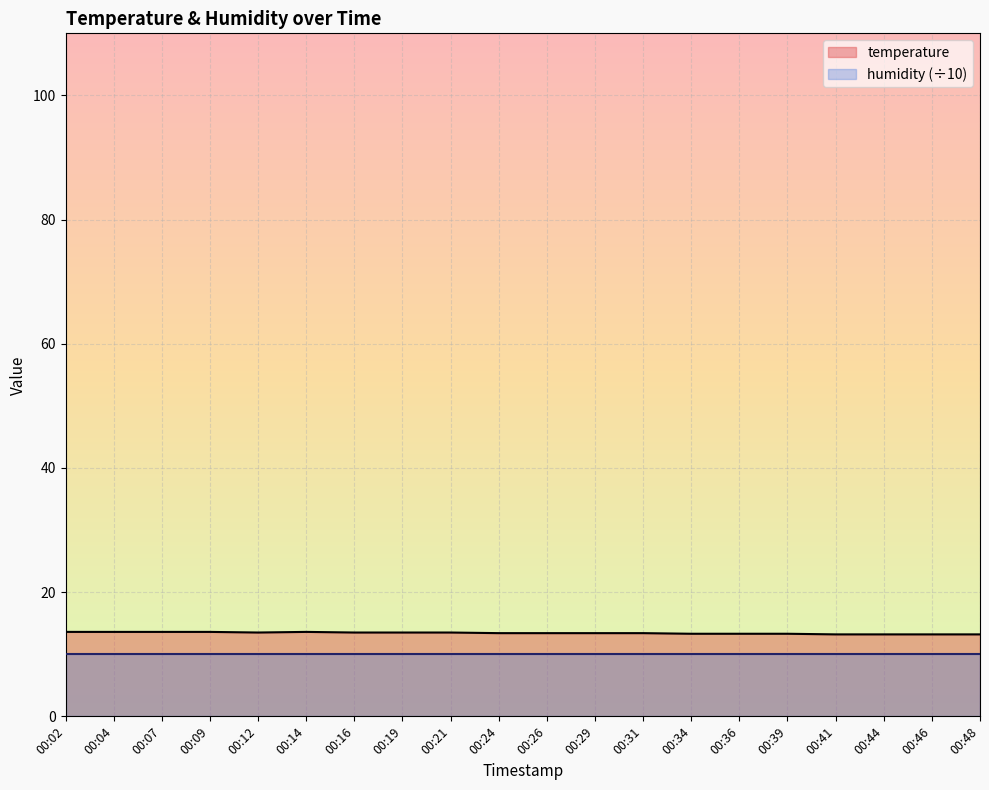

What is the greatest value displayed?

13.6